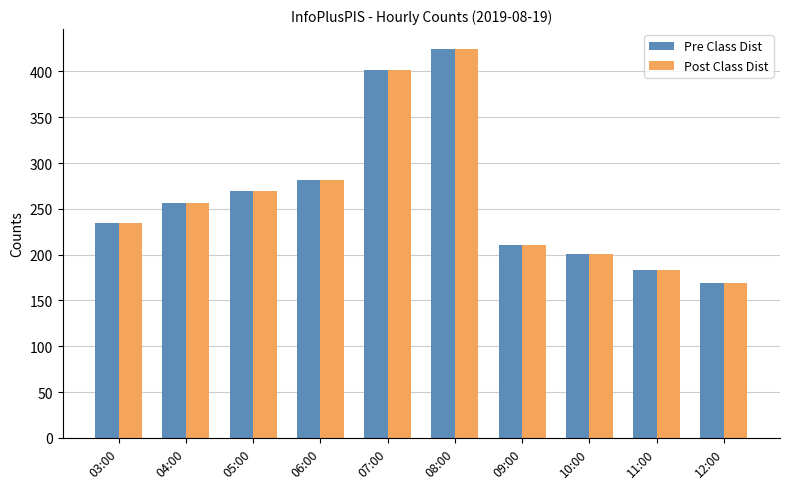

Is the value of Post Class Dist at 10:00 greater than the value of Pre Class Dist at 05:00?

No